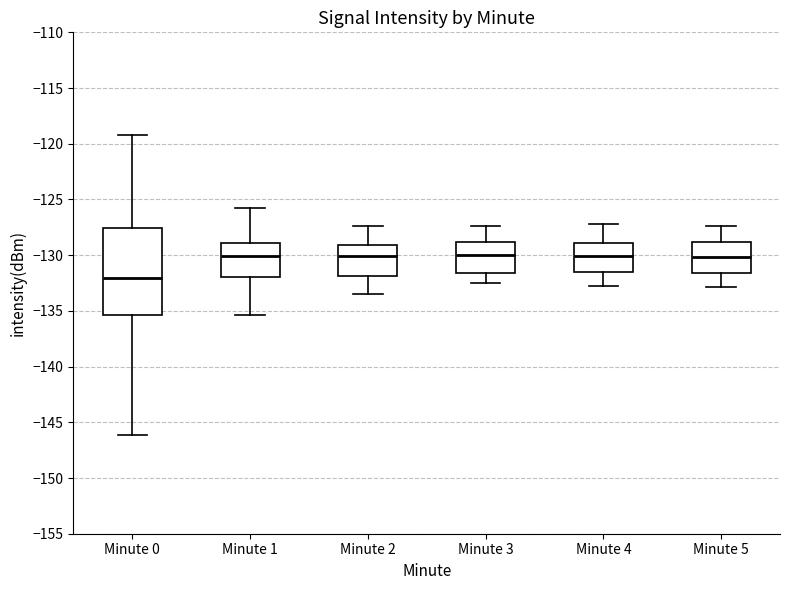

Comparing the boxes themselves (not the whiskers), which one is the tallest?

Minute 0